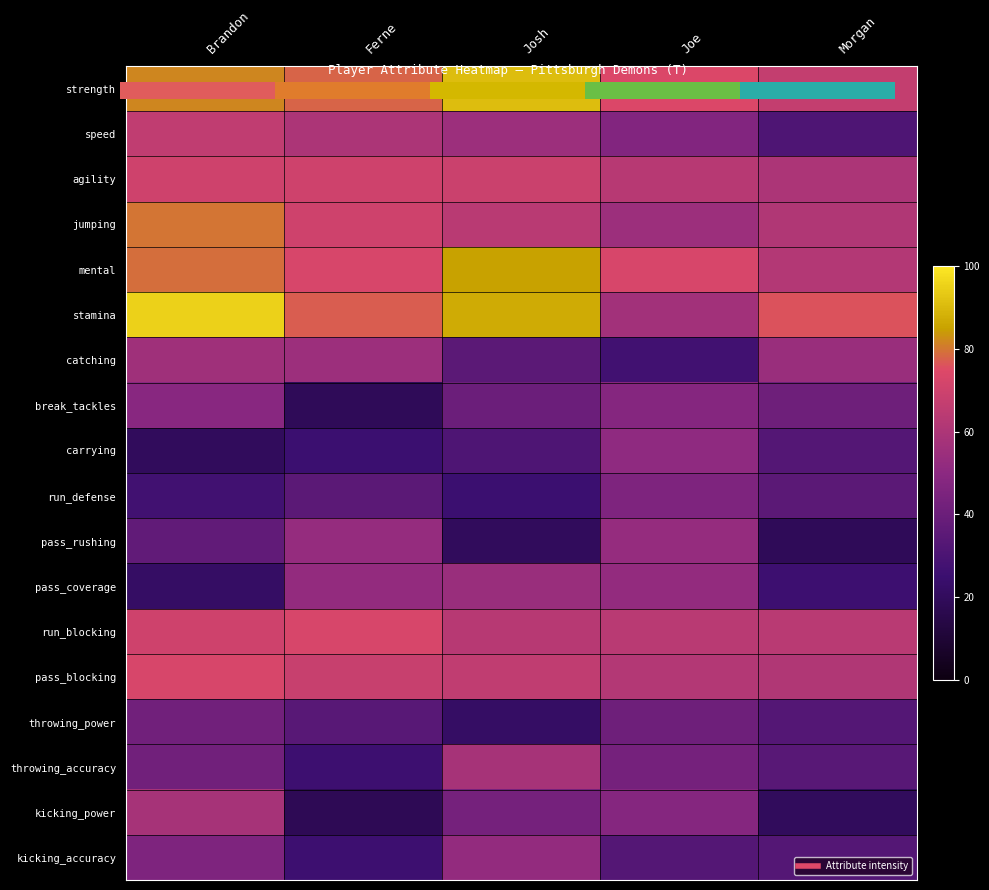

What is the maximum value for strength?

91